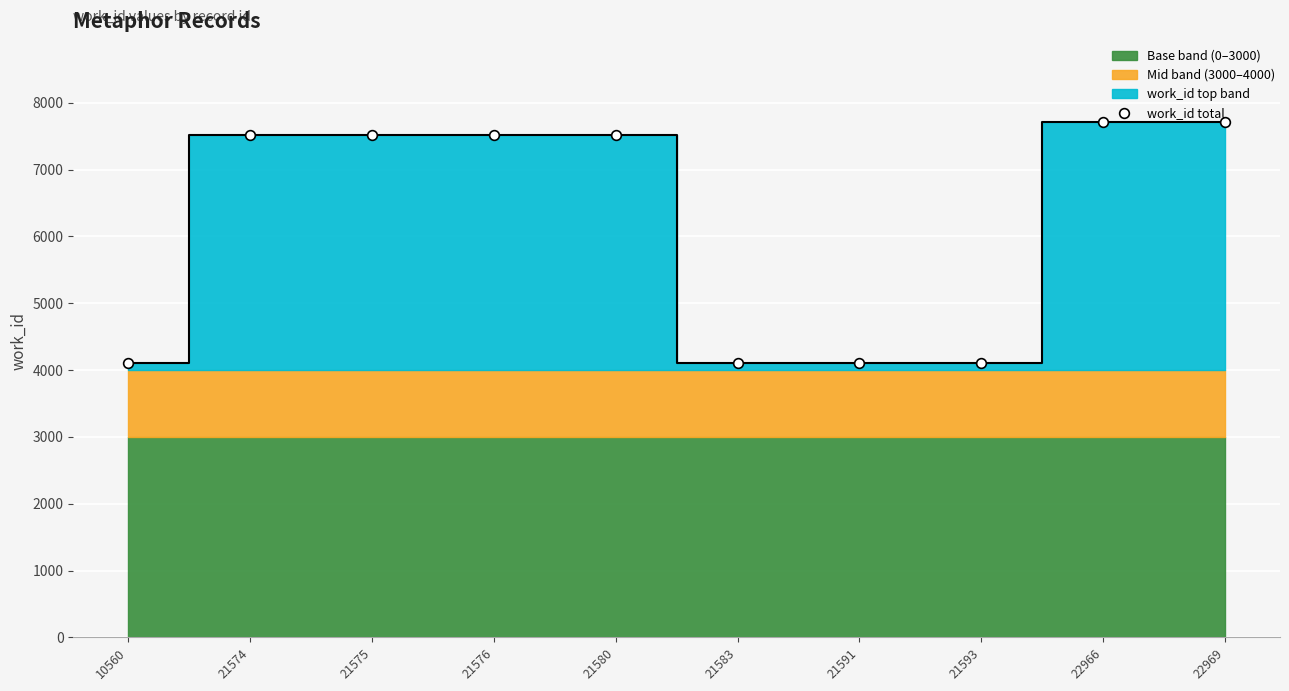

Which has a higher value, 21575 or 21580?

21575